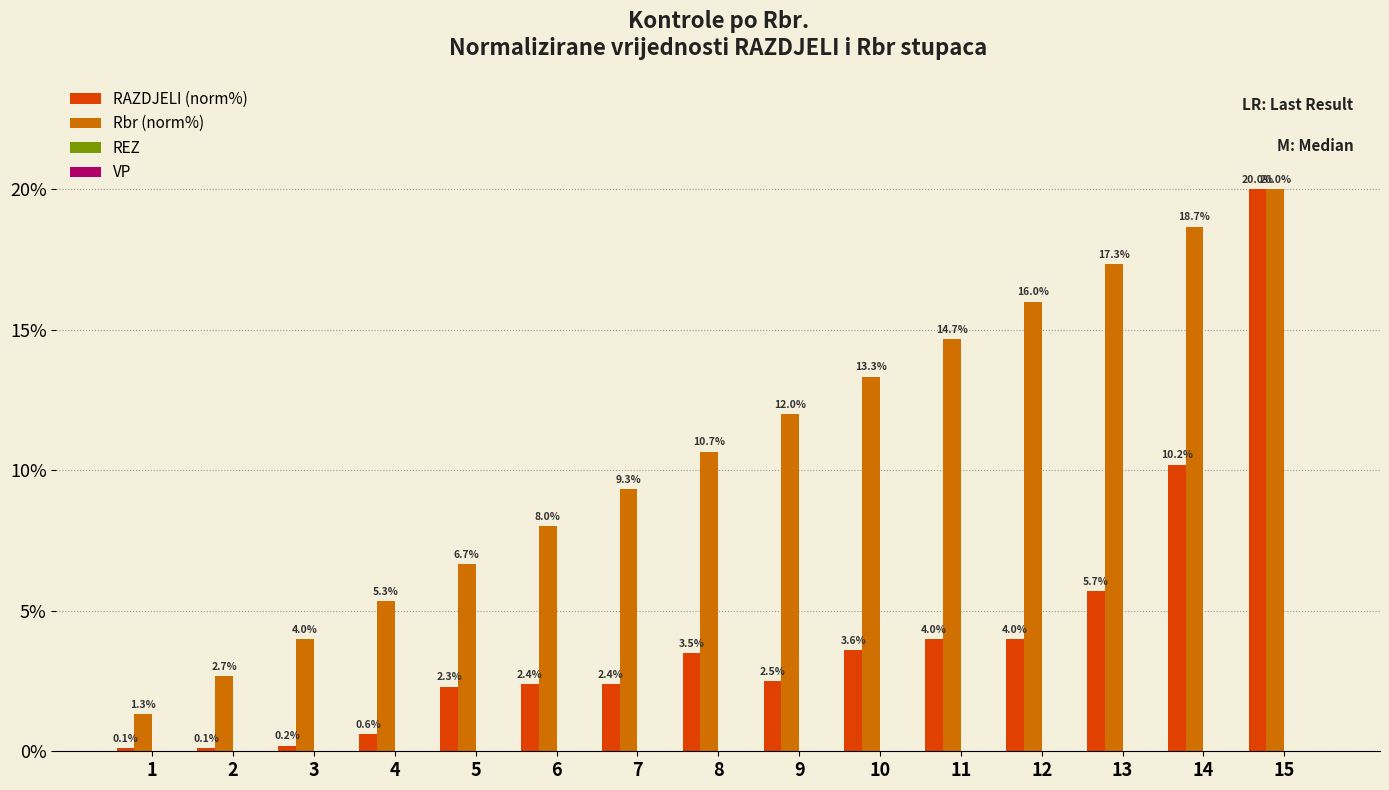

What is the spread (max minus min) of values at 8?

7.2